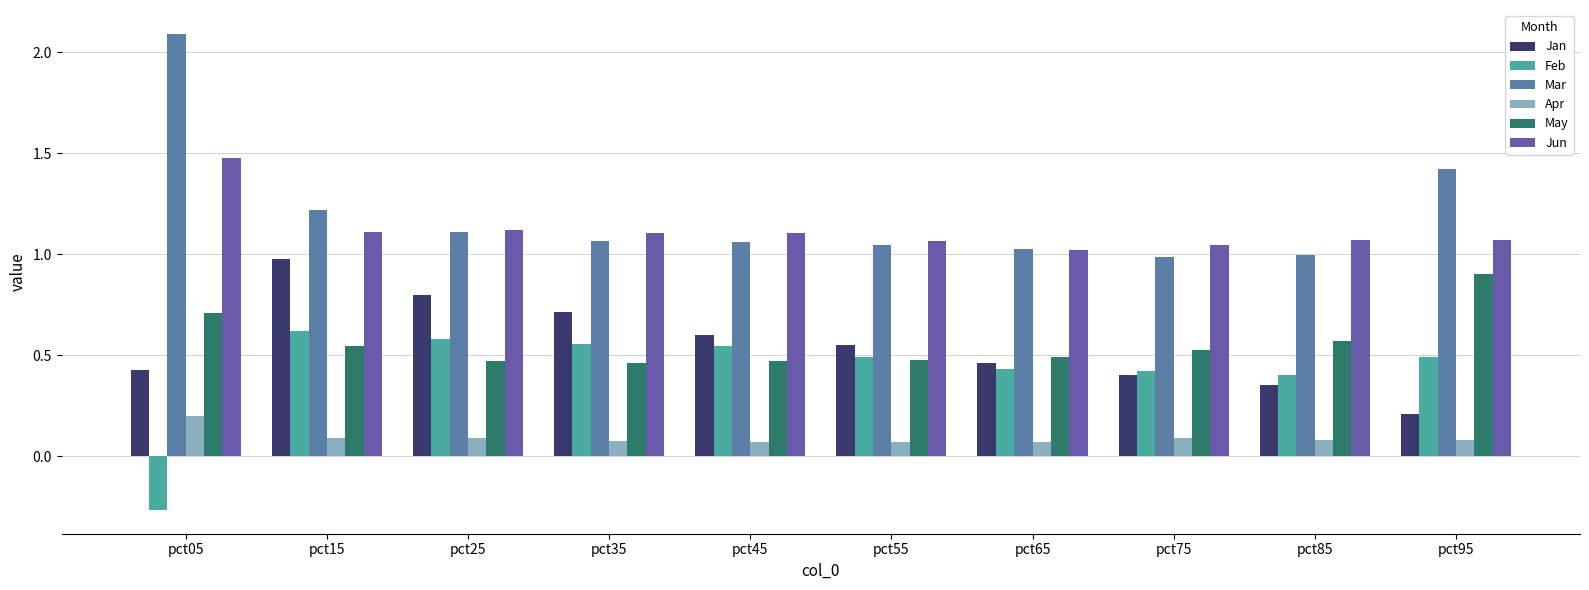

At which label does Mar reach its minimum?

pct75